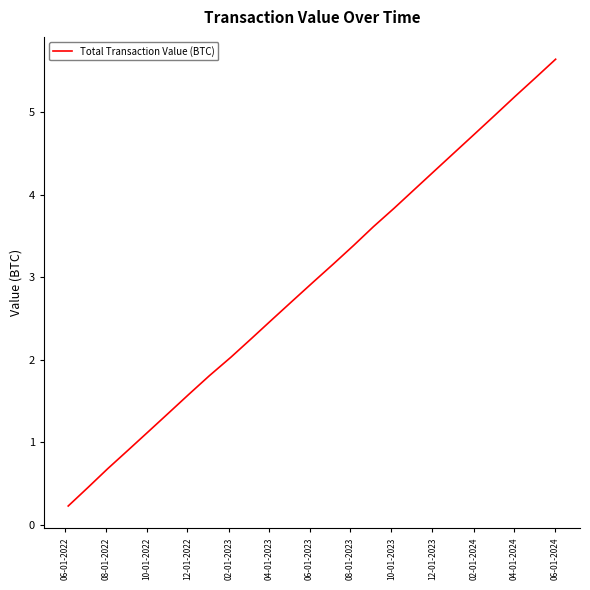

What is the greatest value displayed?

5.6